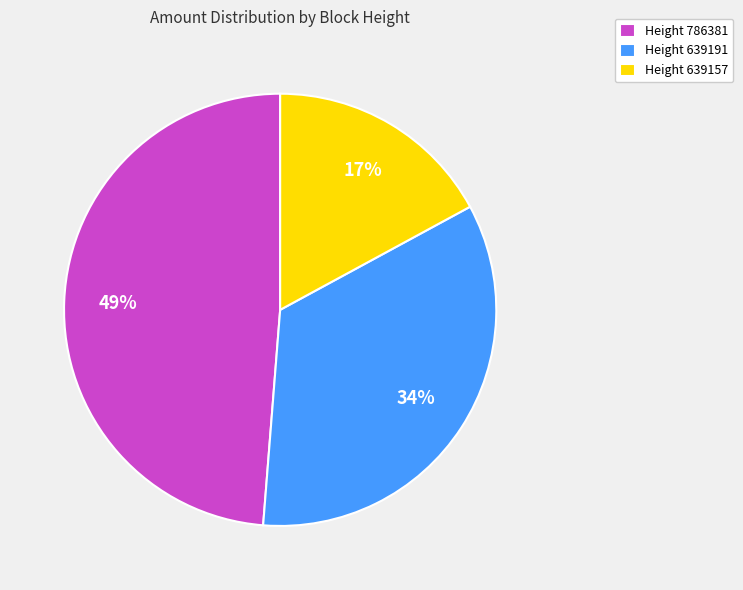

To the nearest percent, what percentage of the pie is Height 639191?

34%